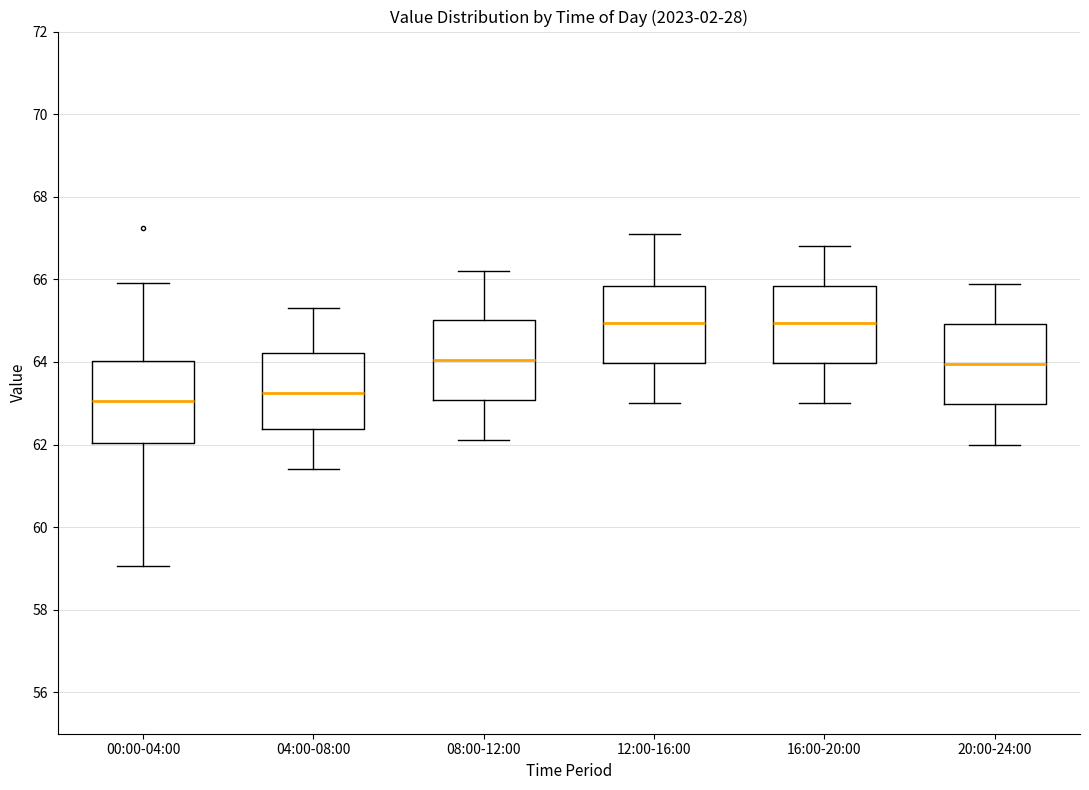

Reading left to right, transcribe this box plot: for each box, give where its median line is, the range the box spans, and where its two whiskers end, as read against the y-axis. The values are not printed on the chart, so give them approximately, as read against the axis.

00:00-04:00: median 63.0, box 62.0 to 64.0, whiskers 59.0 to 66.0
04:00-08:00: median 63.2, box 62.4 to 64.2, whiskers 61.4 to 65.4
08:00-12:00: median 64.0, box 63.0 to 65.0, whiskers 62.2 to 66.2
12:00-16:00: median 65.0, box 64.0 to 65.8, whiskers 63.0 to 67.2
16:00-20:00: median 65.0, box 64.0 to 65.8, whiskers 63.0 to 66.8
20:00-24:00: median 64.0, box 63.0 to 65.0, whiskers 62.0 to 66.0